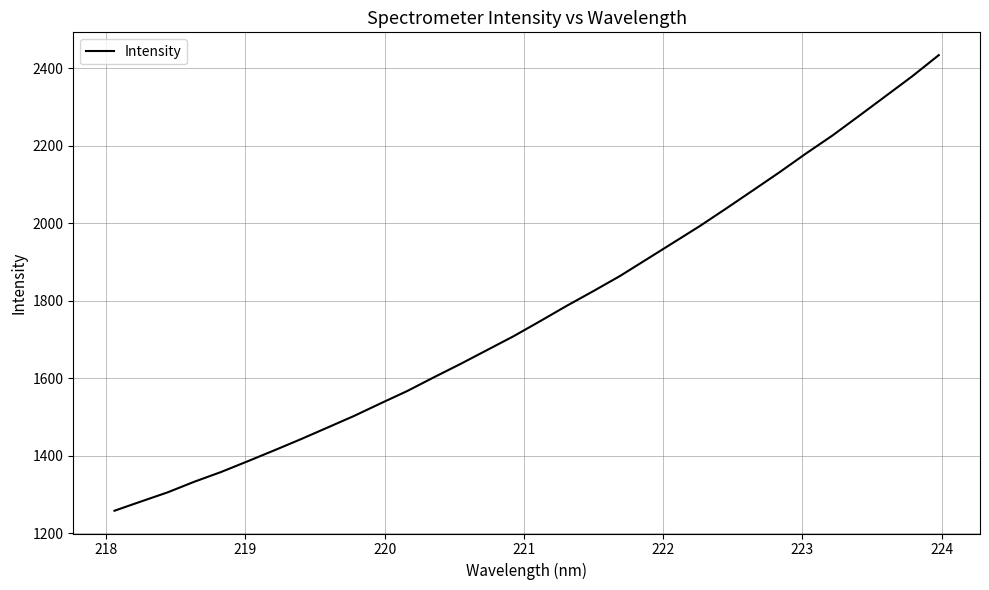

Reading right to left, list all the values displayed in this chart.

2434.3	2379.6	2328.5	2277.4	2226.8	2180.1	2131.6	2084.8	2038.3	1992.6	1949.6	1906.6	1863.8	1824.8	1786.9	1747.2	1708.3	1672.4	1636.6	1602.1	1566.7	1534.9	1502.3	1472.3	1442.3	1413.4	1385.2	1357.5	1332.5	1305.1	1281.5	1257.6